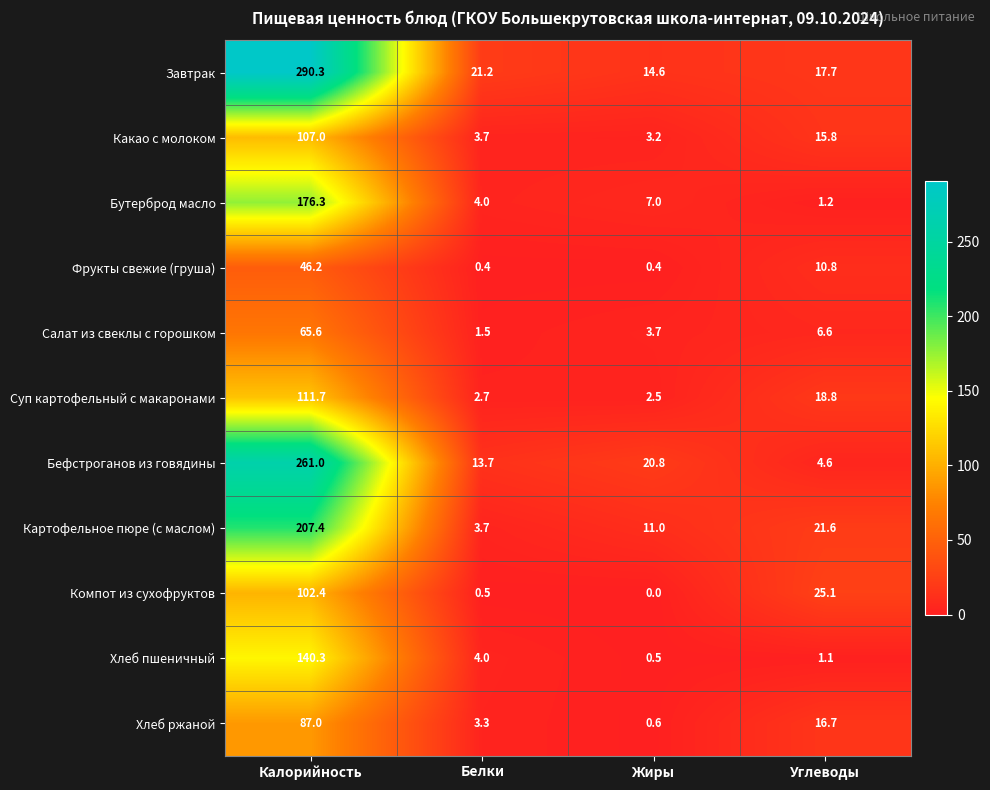

Is it true that Суп картофельный с макаронами equals 12.9 at Углеводы?

False